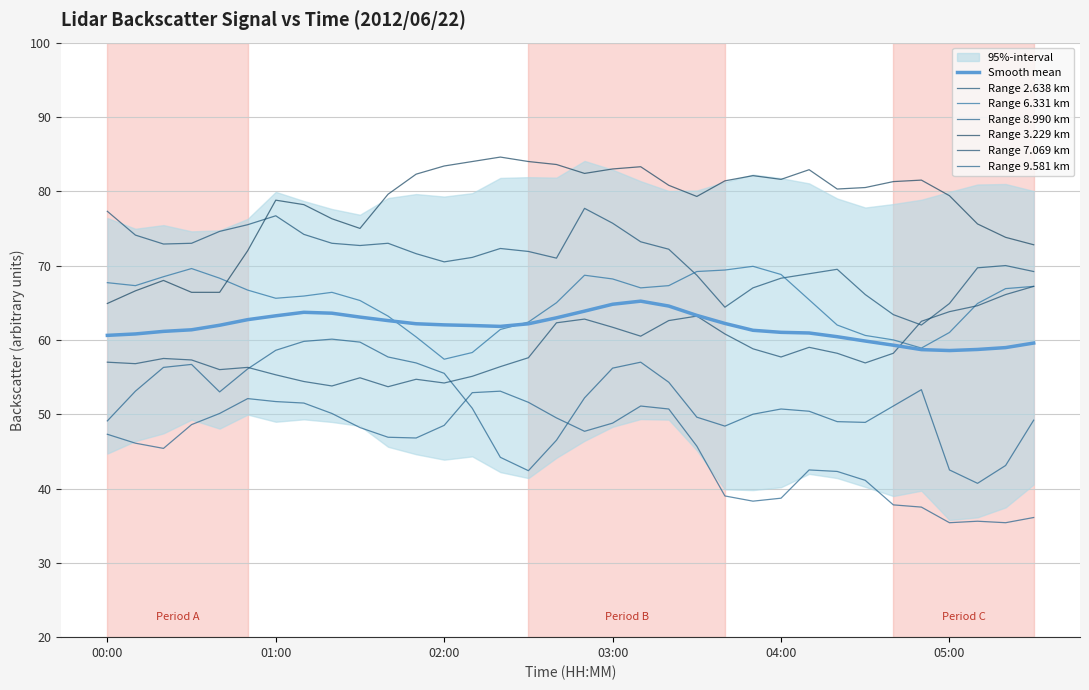

The 9.581 series shows 81.7 at 02:00. True or false?

False